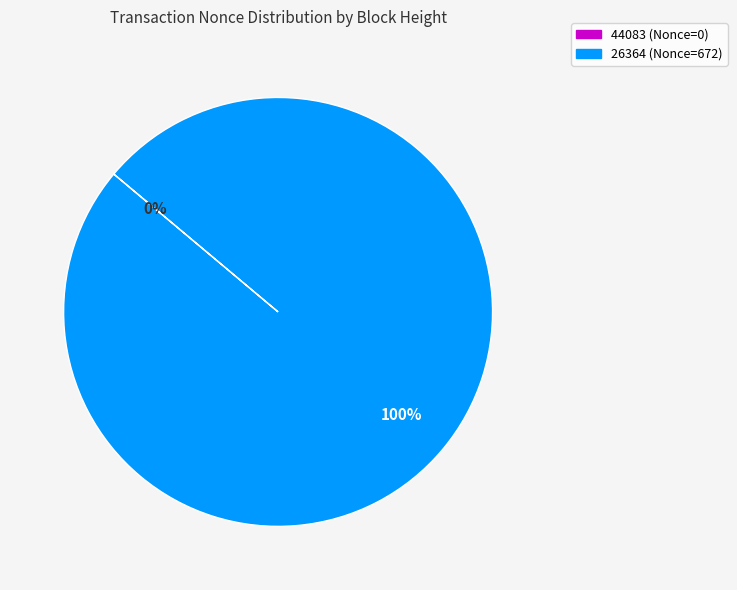

Which slice is the largest?

26364 (Nonce=672)